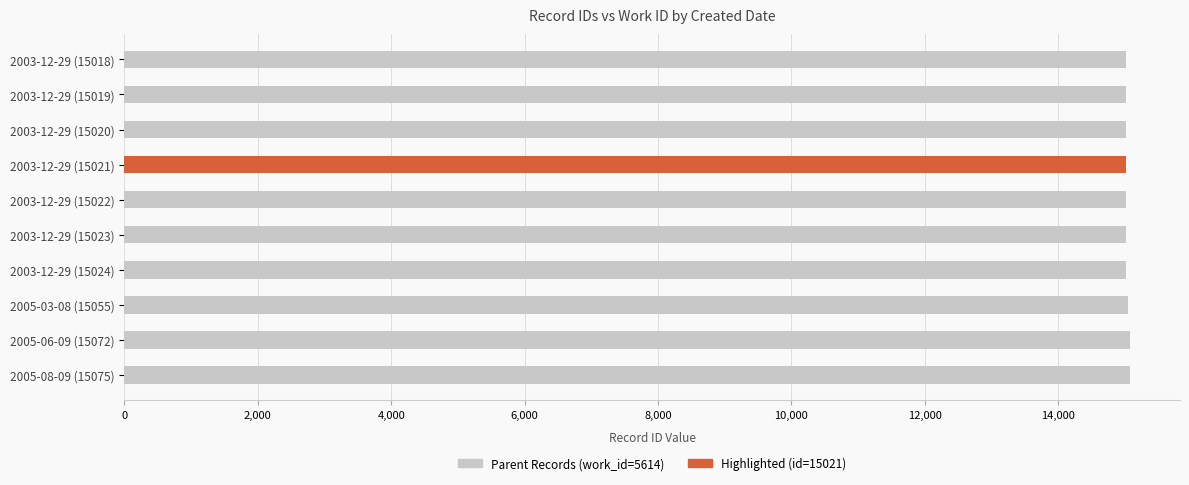

What is the sum of all values?

150349